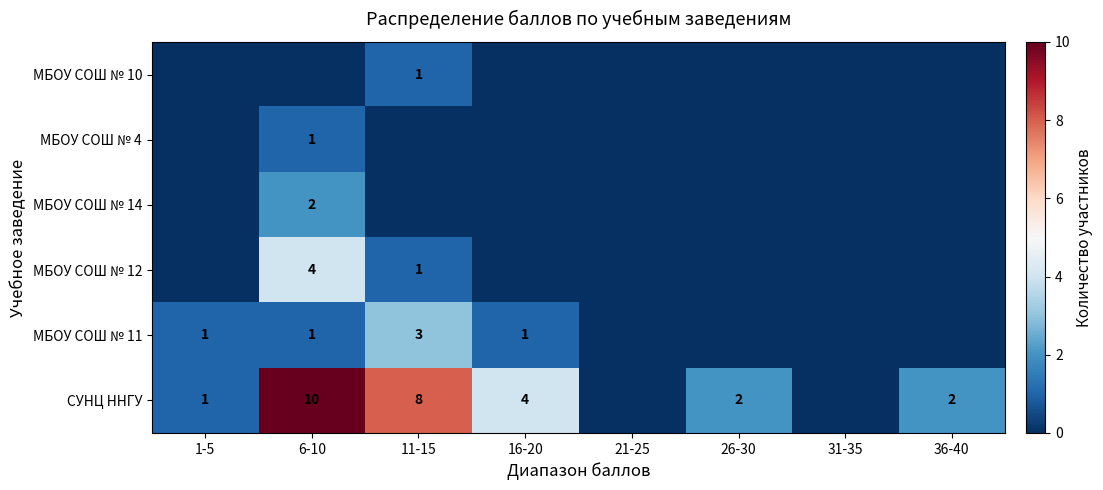

What is the difference between the МБОУ СОШ № 12 values at 6-10 and 26-30?

4